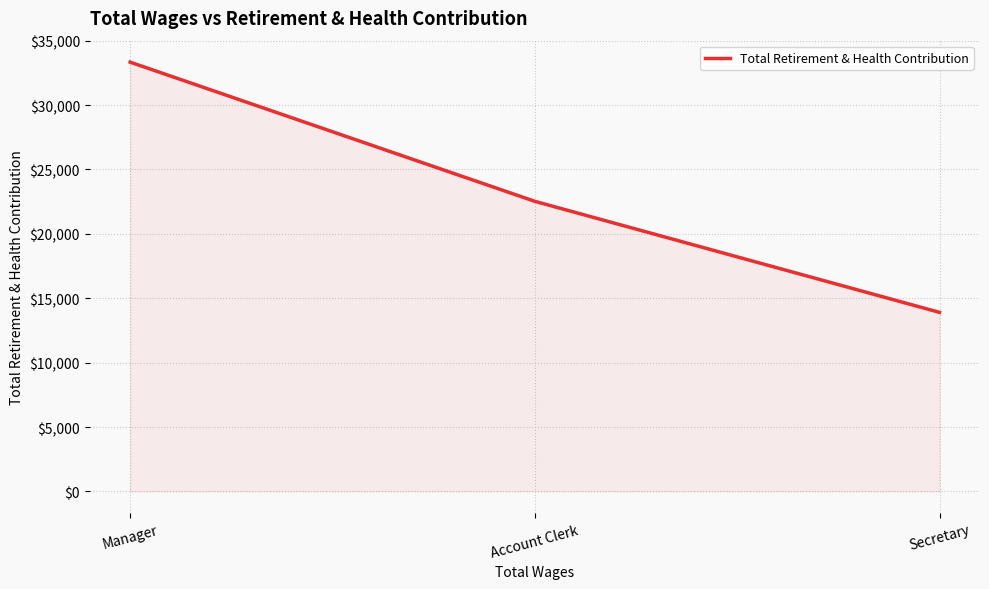

Reading right to left, list all the values displayed in this chart.

Secretary=13906	Account Clerk=22528	Manager=33335